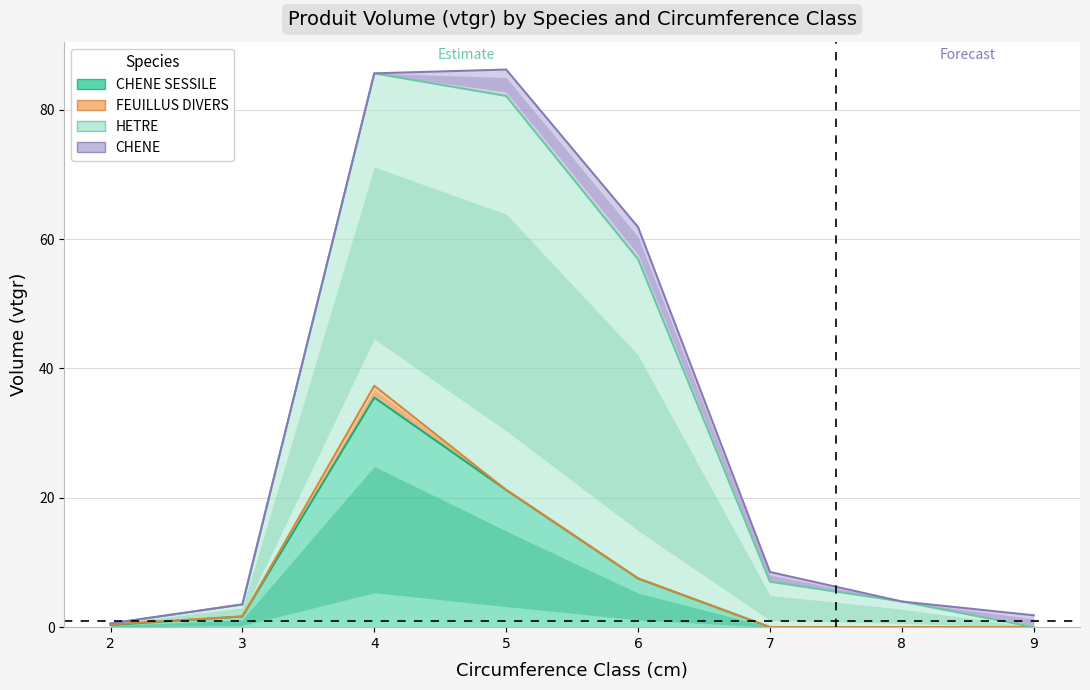

What is the value of the CHENE SESSILE point at the 3rd from the left?

35.5